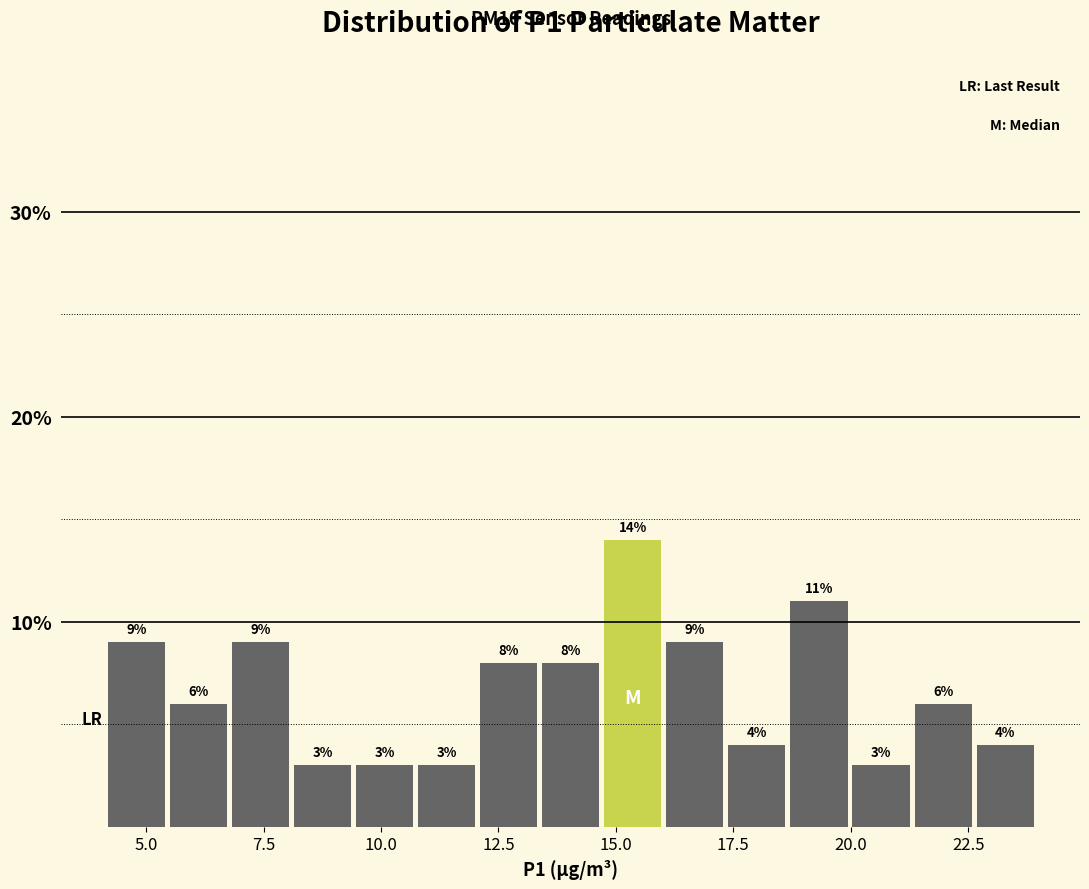

Around what value on the x-axis is the tallest bar? Give the approximate position of its centre, as read against the axis.

15.5